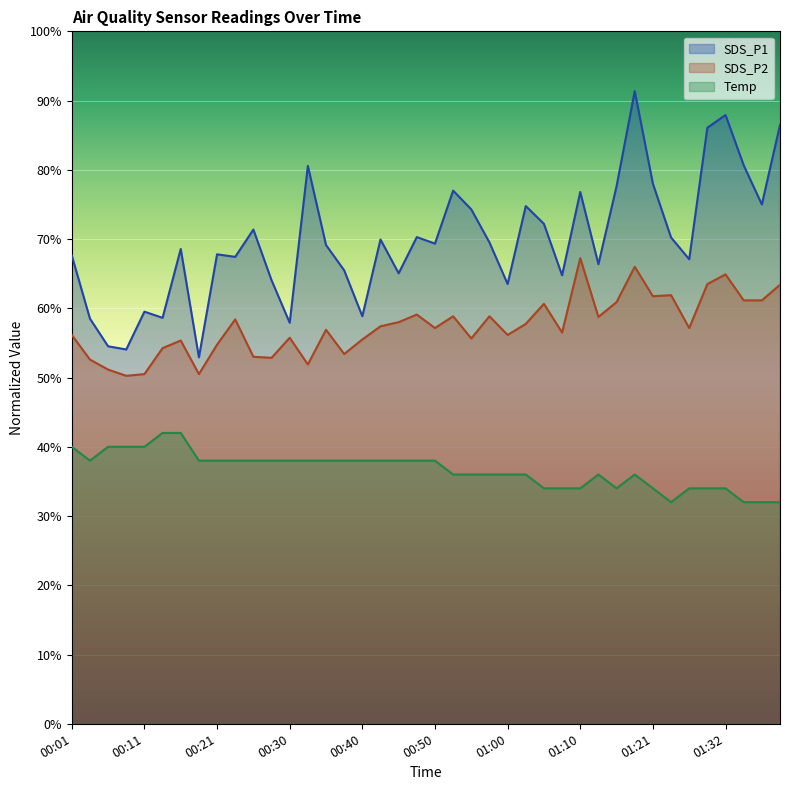

How many series are shown in this chart?

3